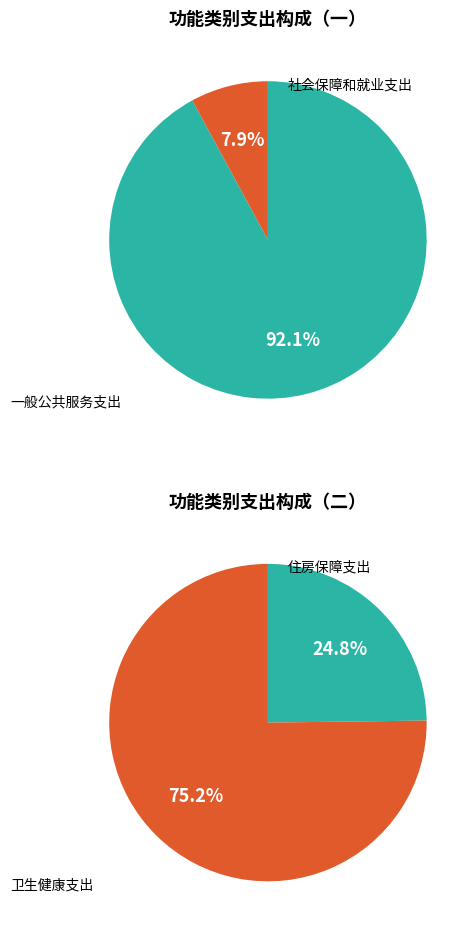

Count the number of slices in the pie.

4